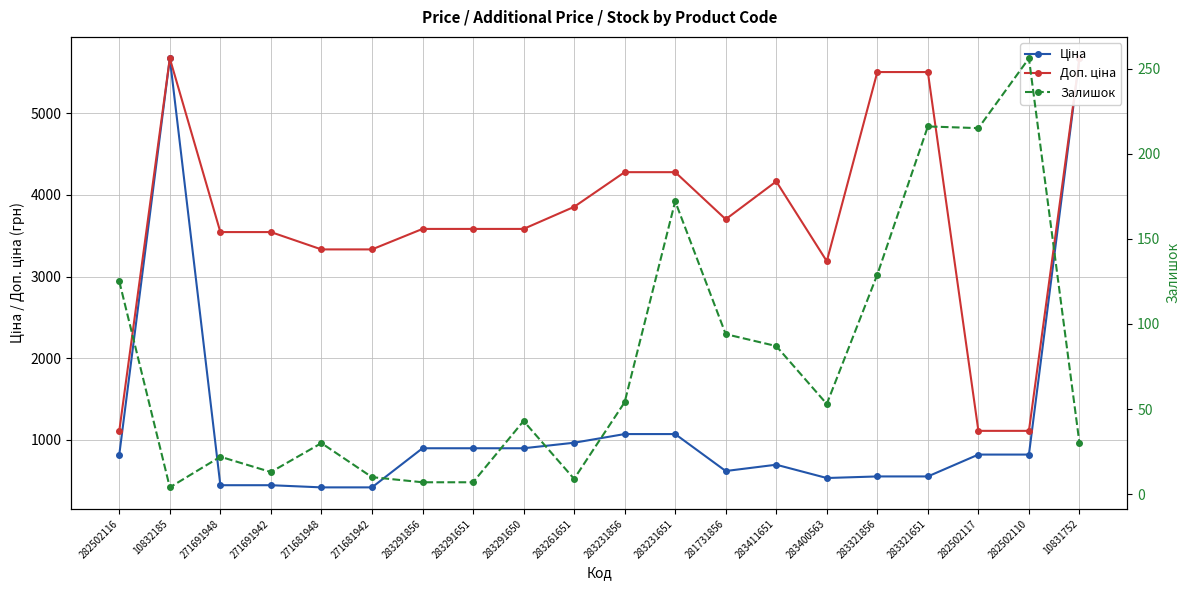

At which label does Залишок first exceed 53?

282502116